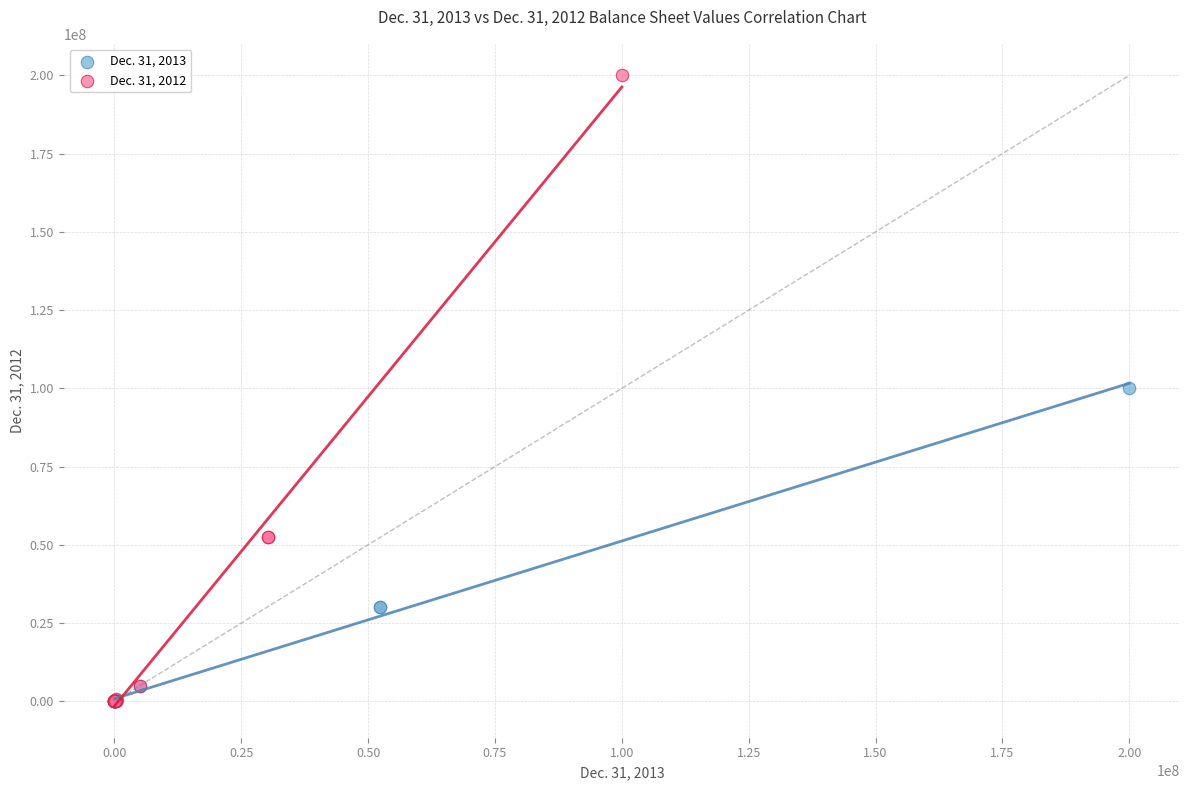

Which series contains the highest Y value?

Dec. 31, 2012